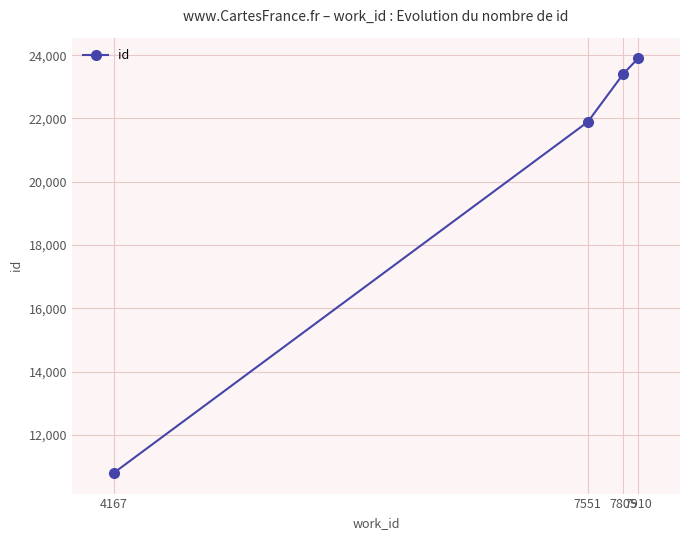

True or false: the data shows 23898 at 7910.

True